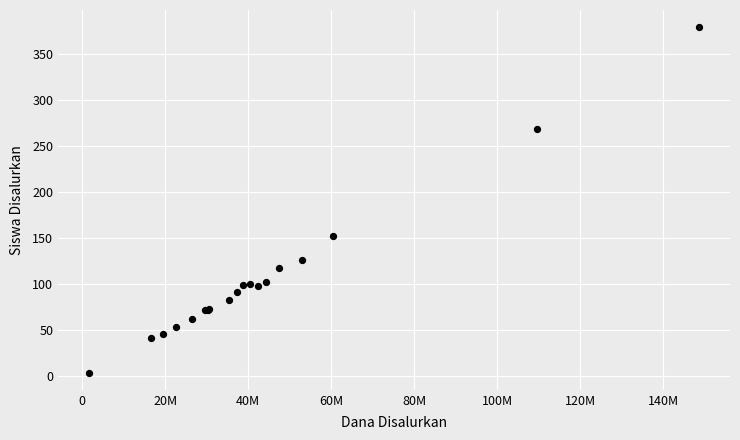

What Y value in the scatter plot is closest to 191?

152